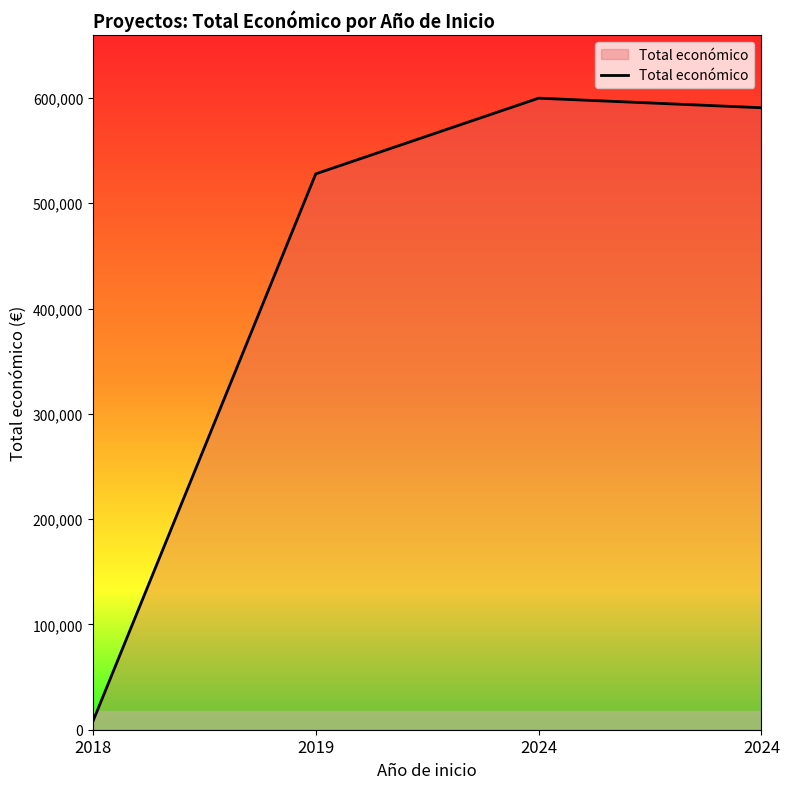

What is the average value?

431592